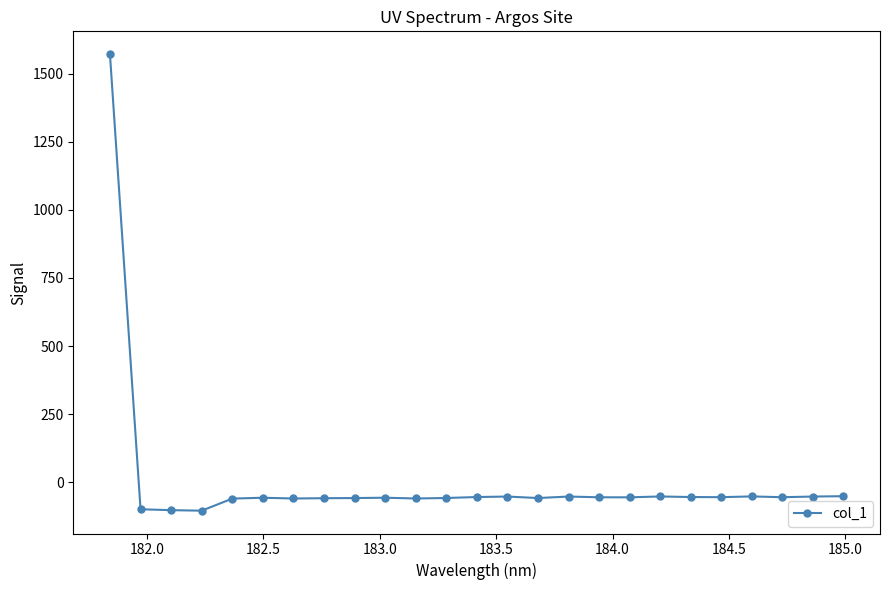

What is the minimum value shown in the chart?

-104.2